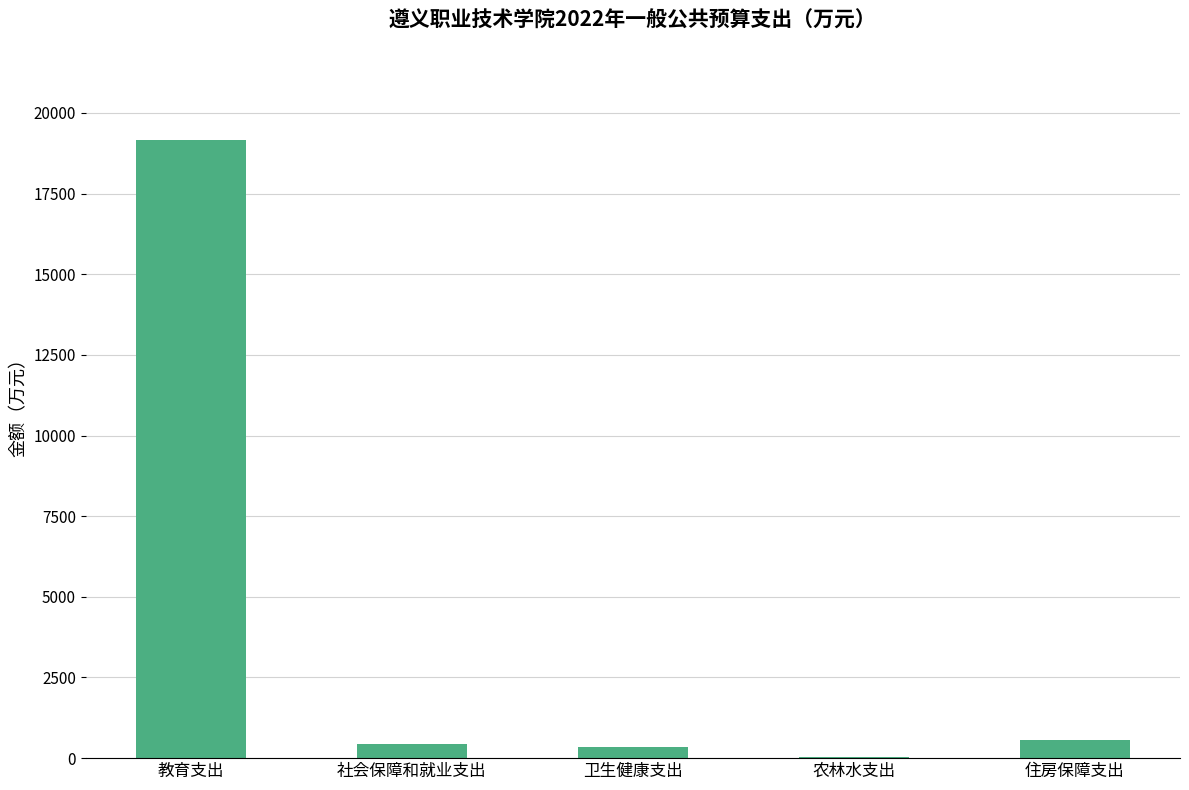

Is it true that the value at 农林水支出 is 32.4?

True